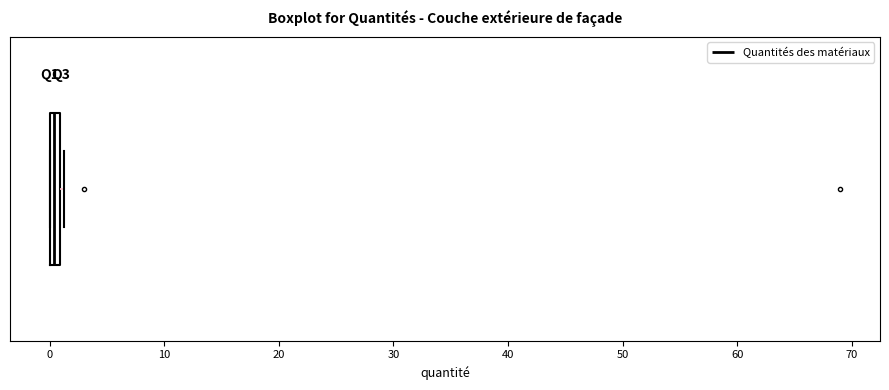

Where is the left edge of the box on the x-axis? The values are not printed on the chart, so give them approximately, as read against the axis.

0